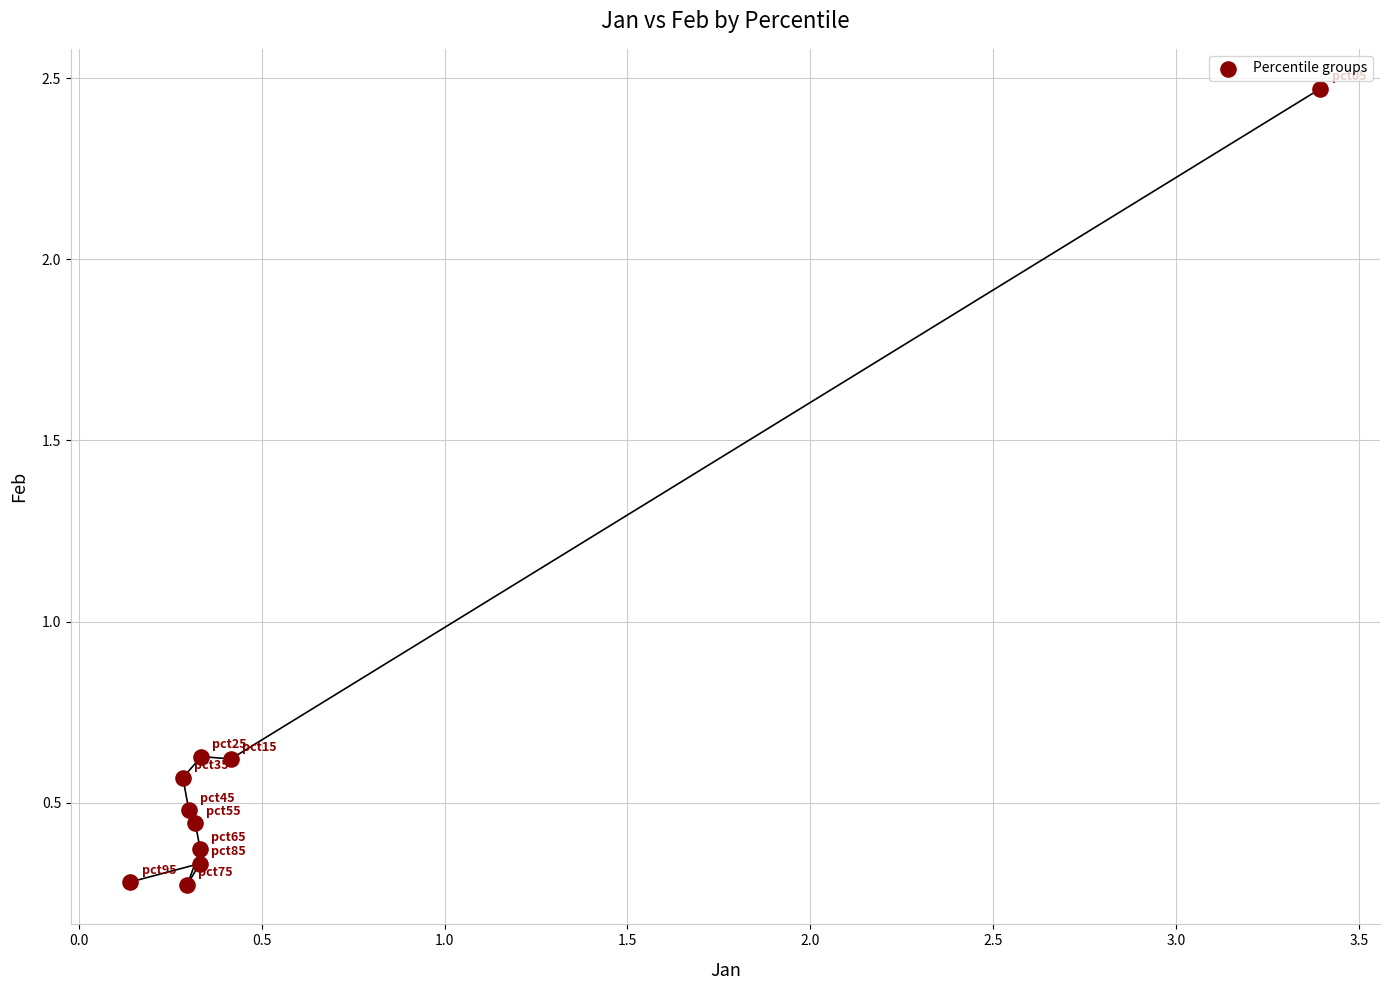

What is the range of X values (max minus min)?

3.3